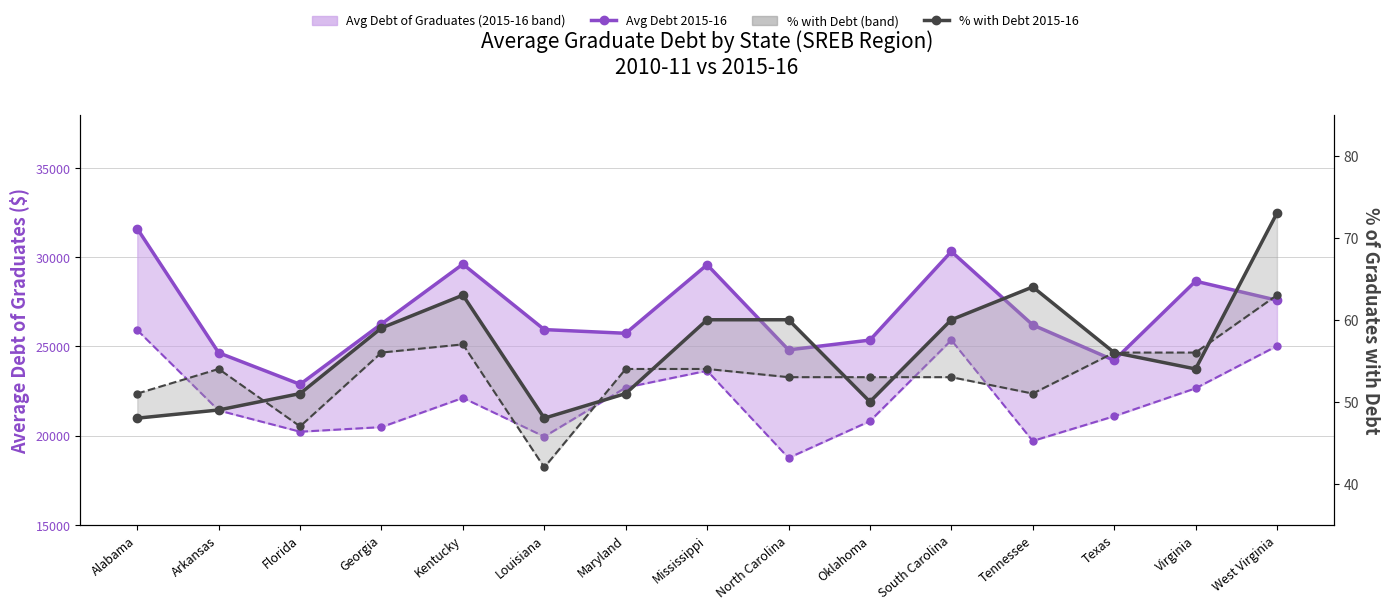

What is the total value across all series at West Virginia?

52759